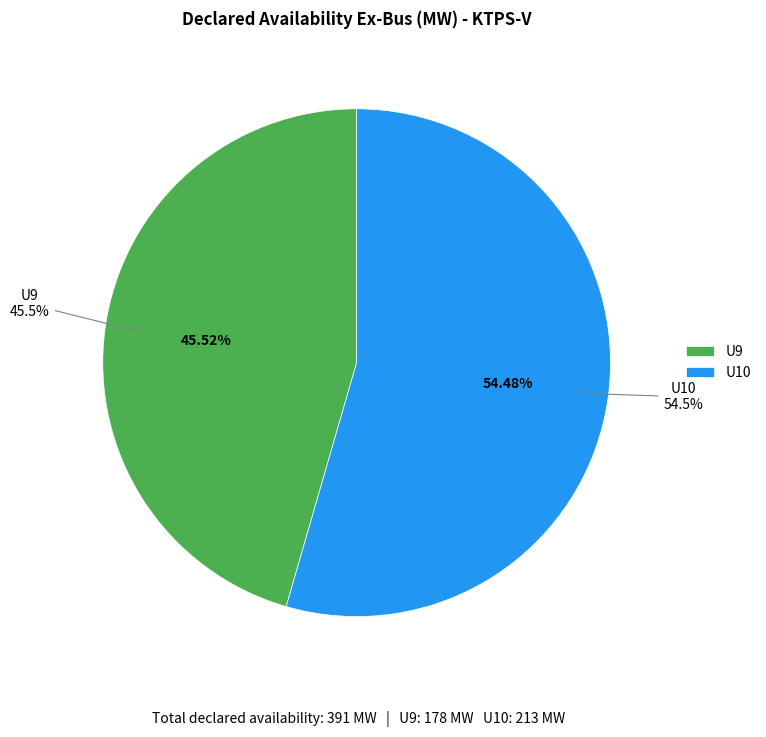

To the nearest percent, what is the difference between the U10 and U9 slice percentages?

9%